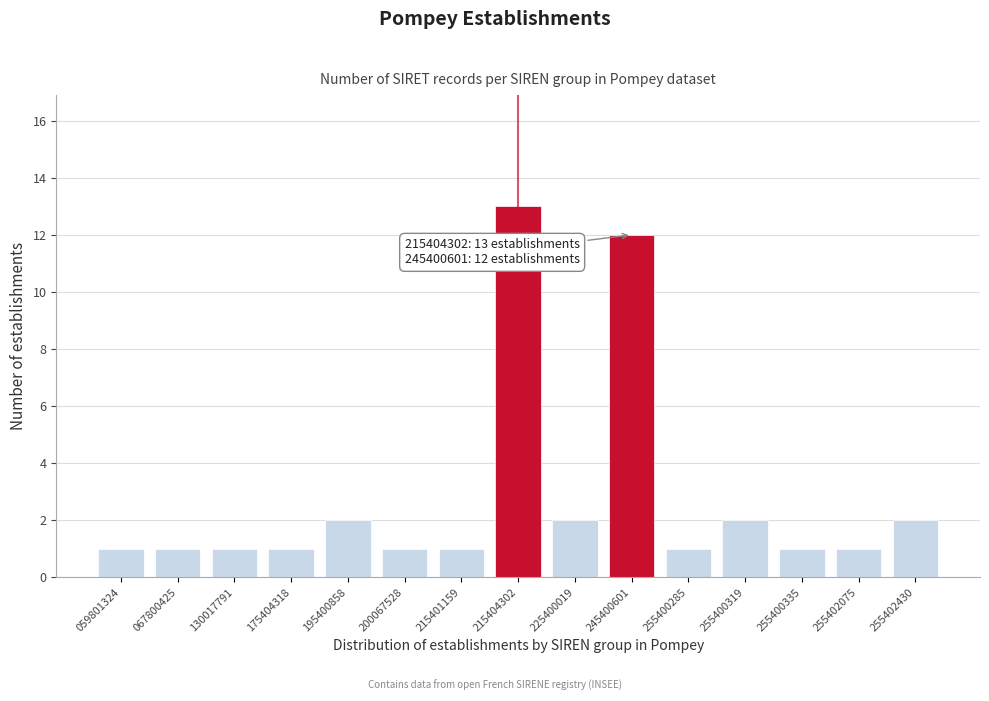

Reading left to right, what are all the values shown in this chart?

059801324=1	067800425=1	130017791=1	175404318=1	195400858=2	200067528=1	215401159=1	215404302=13	225400019=2	245400601=12	255400285=1	255400319=2	255400335=1	255402075=1	255402430=2